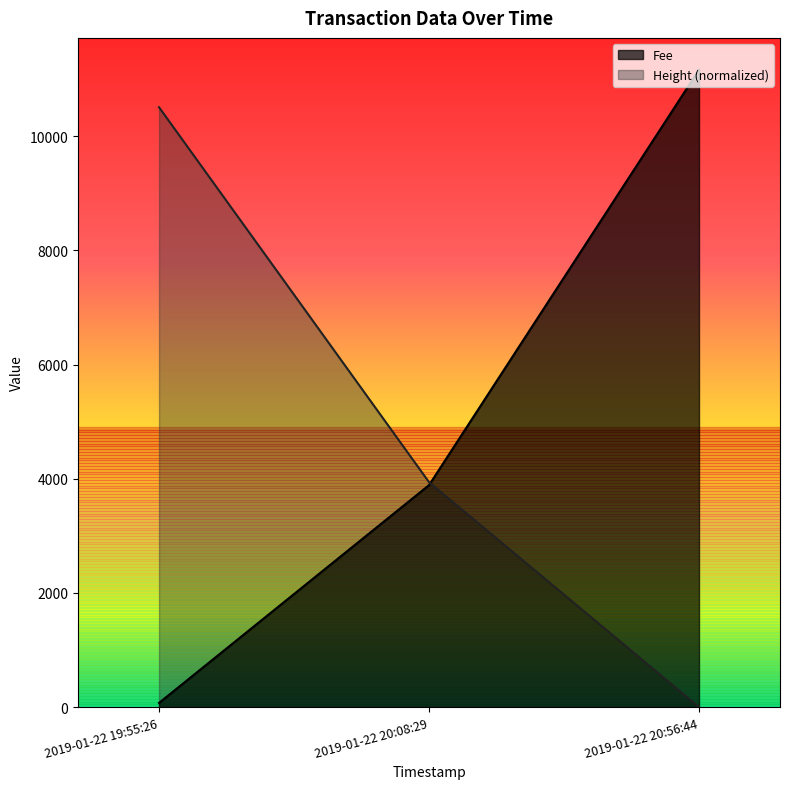

Which has a higher value, 2019-01-22 19:55:26 or 2019-01-22 20:56:44?

2019-01-22 20:56:44